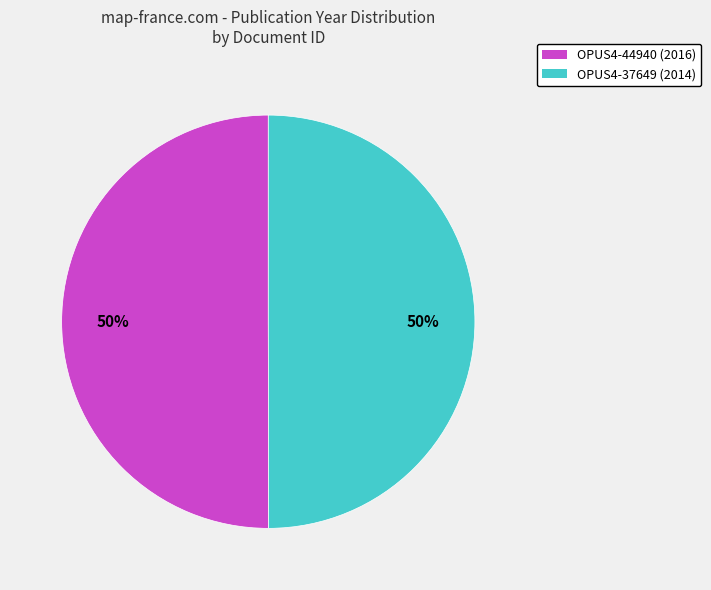

What is the ratio of the value at OPUS4-37649 (2014) to the value at OPUS4-44940 (2016)?

1.0